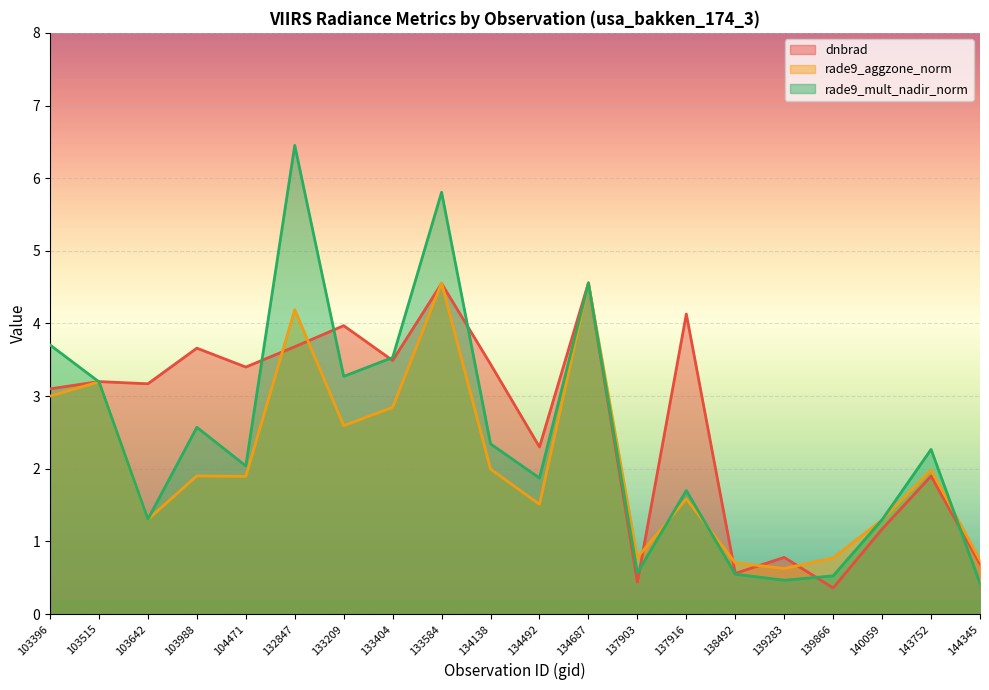

At 140059, list the series in order from largest to smallest.

rade9_aggzone_norm, rade9_mult_nadir_norm, dnbrad